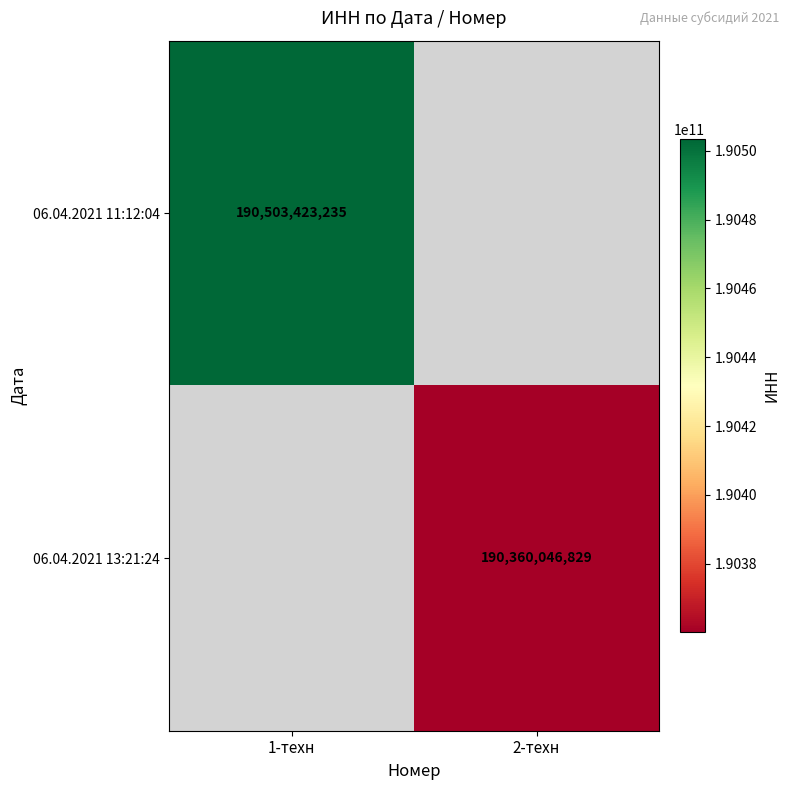

The 06.04.2021 11:12:04 series shows 253812358681 at 1-техн. True or false?

False